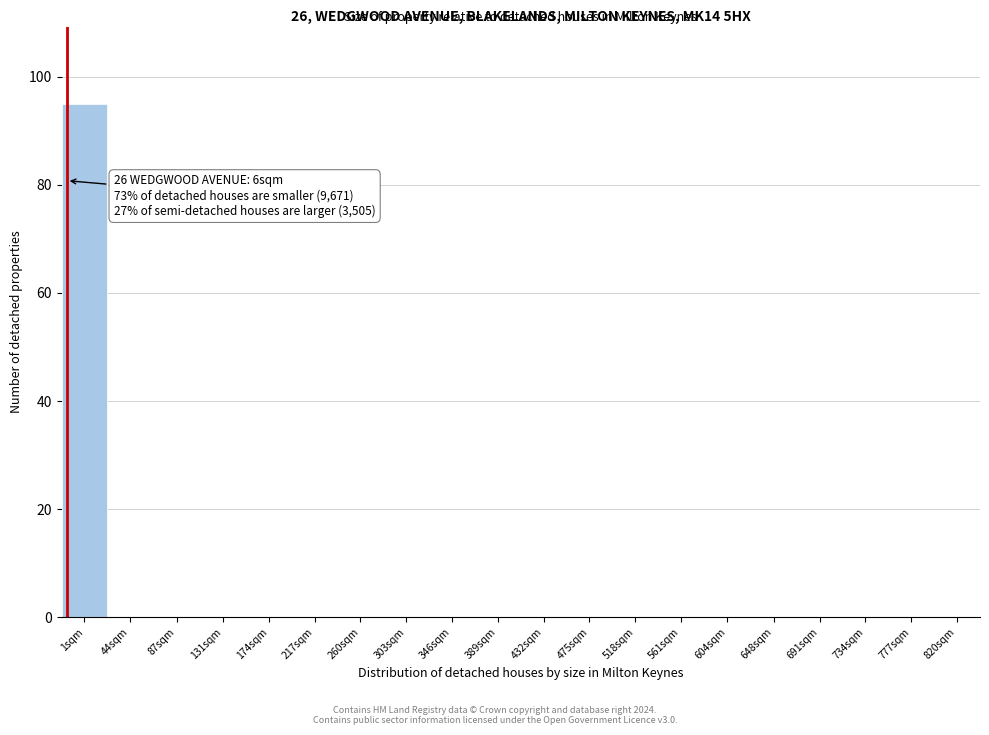

Reading left to right, what are all the values shown in this chart?

1sqm=95	44sqm=0	87sqm=0	131sqm=0	174sqm=0	217sqm=0	260sqm=0	303sqm=0	346sqm=0	389sqm=0	432sqm=0	475sqm=0	518sqm=0	561sqm=0	604sqm=0	648sqm=0	691sqm=0	734sqm=0	777sqm=0	820sqm=0